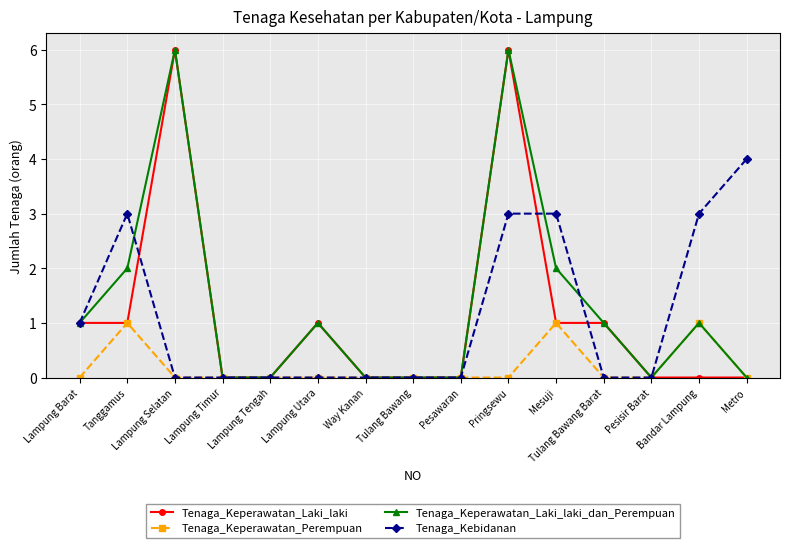

Reading right to left, list all the values displayed in this chart.

Tenaga_Keperawatan_Laki_laki: 0	0	0	1	1	6	0	0	0	1	0	0	6	1	1
Tenaga_Keperawatan_Perempuan: 0	1	0	0	1	0	0	0	0	0	0	0	0	1	0
Tenaga_Keperawatan_Laki_laki_dan_Perempuan: 0	1	0	1	2	6	0	0	0	1	0	0	6	2	1
Tenaga_Kebidanan: 4	3	0	0	3	3	0	0	0	0	0	0	0	3	1